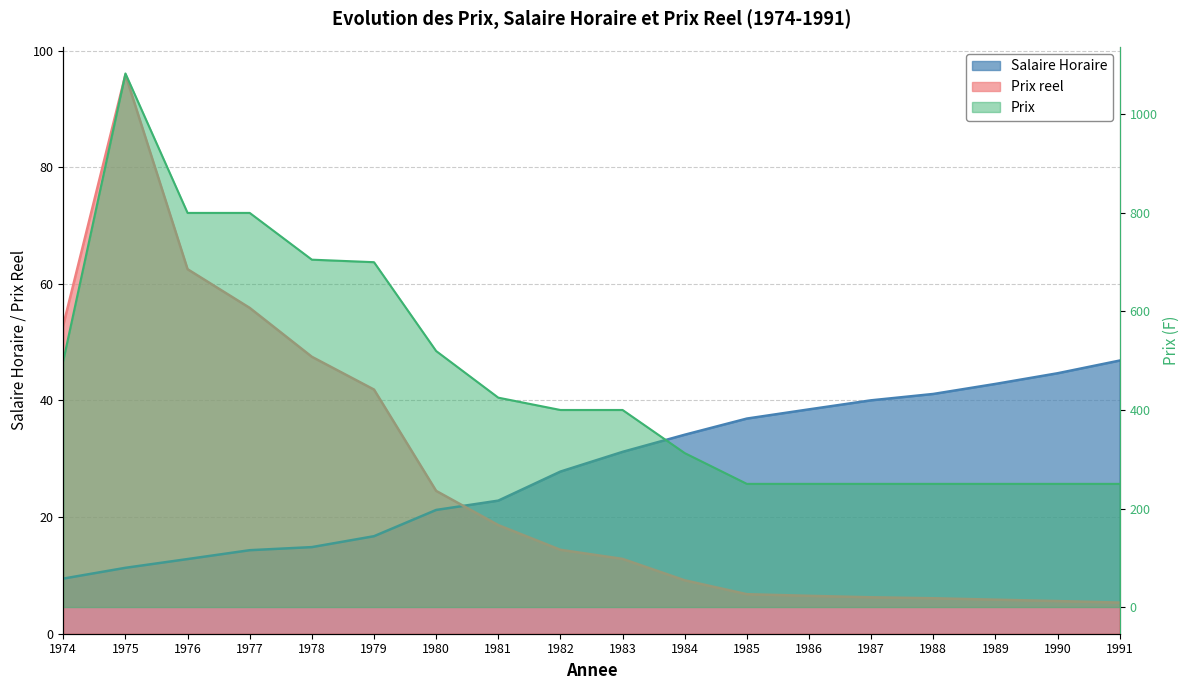

What is the sum of all Salaire Horaire values?

507.4